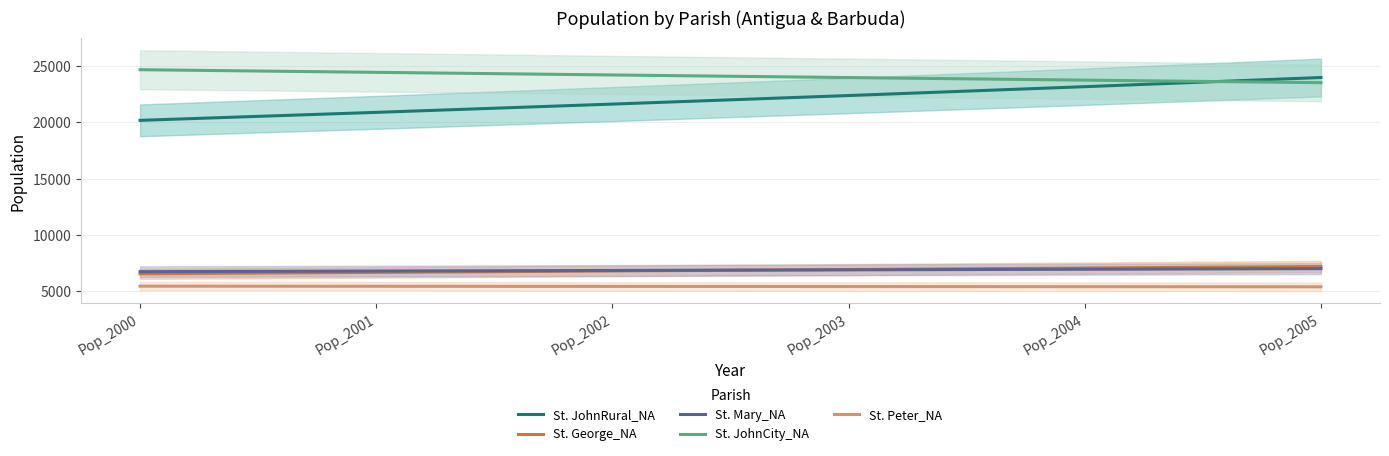

Reading left to right, transcribe all the data shown in this chart.

St. JohnRural_NA: 20185.4	20895.0	21629.5	22389.9	23176.9	23991.7
St. George_NA: 6548.6	6673.0	6799.8	6929.0	7060.6	7194.8
St. Mary_NA: 6740.5	6793.0	6845.9	6899.2	6953.0	7007.1
St. JohnCity_NA: 24686.2	24451.0	24218.1	23987.3	23758.8	23532.5
St. Peter_NA: 5450.5	5439.0	5427.5	5416.0	5404.5	5393.1